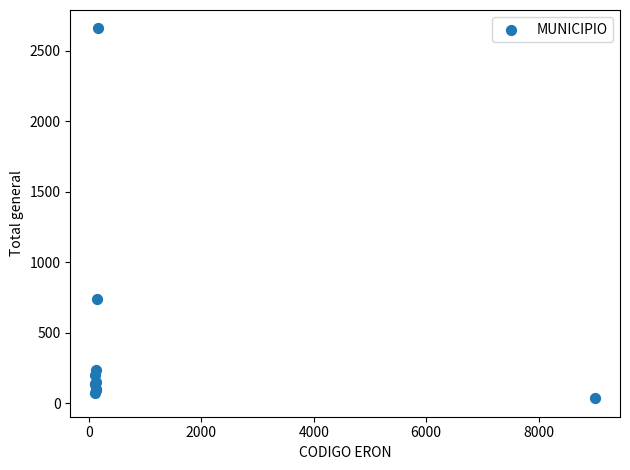

What Y value in the scatter plot is closest to 1347?

740